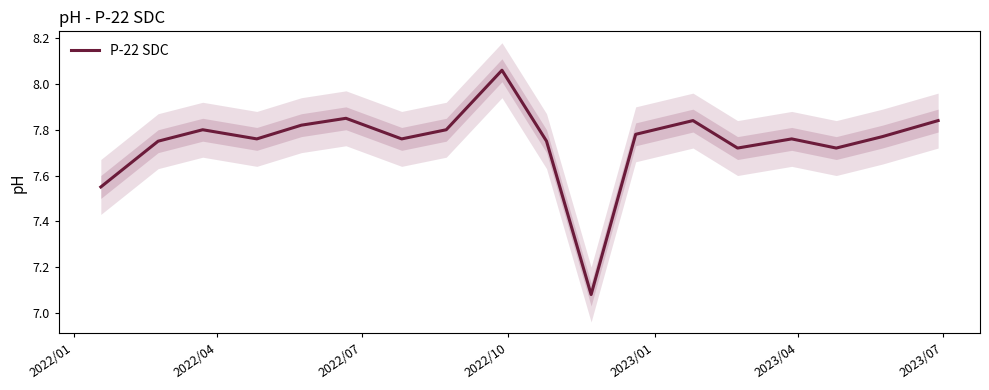

True or false: the data shows 13.9 at 2023/01.

False